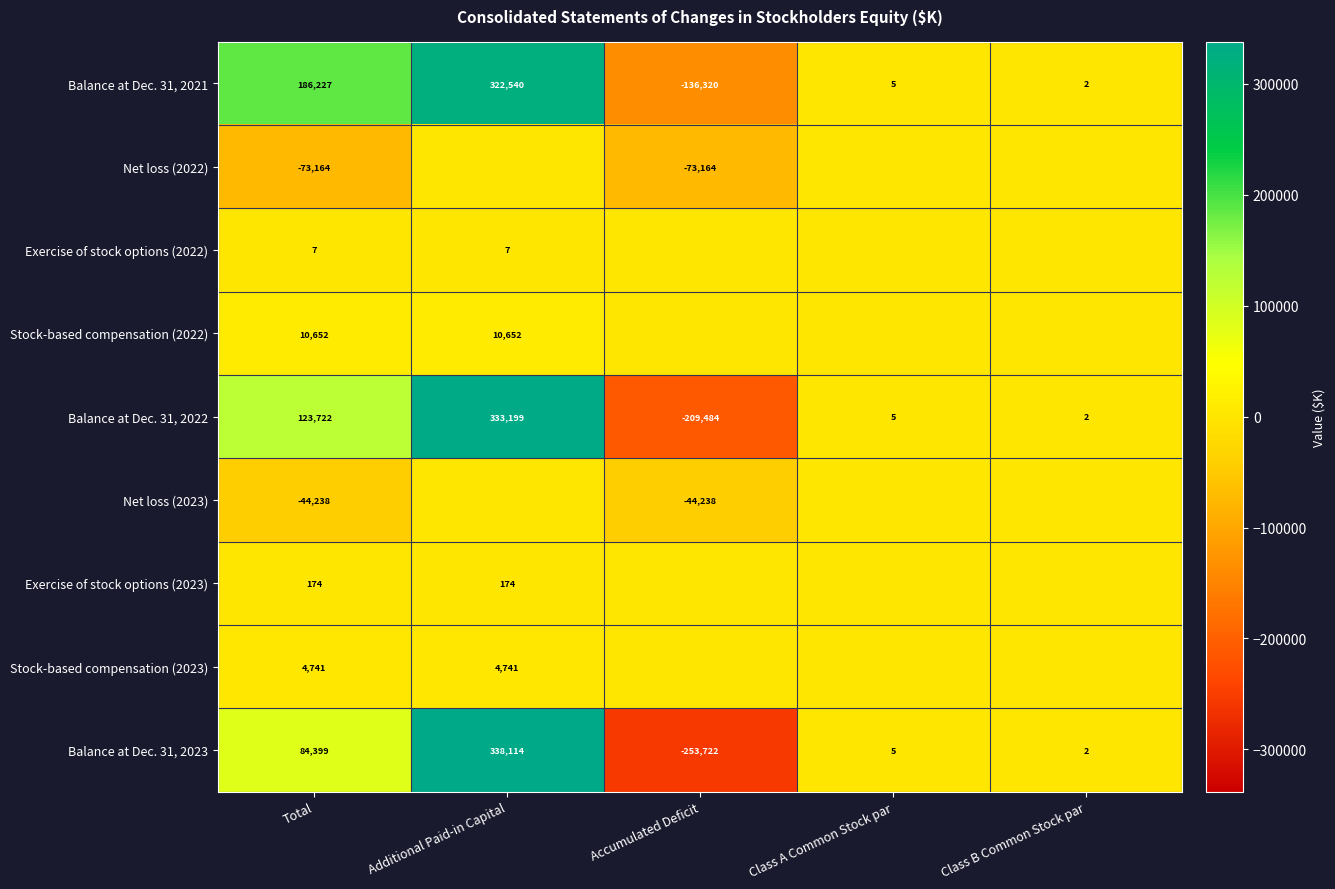

List the labels in order of Balance at Dec. 31, 2022 value, smallest first.

Accumulated Deficit, Class B Common Stock par, Class A Common Stock par, Total, Additional Paid-in Capital